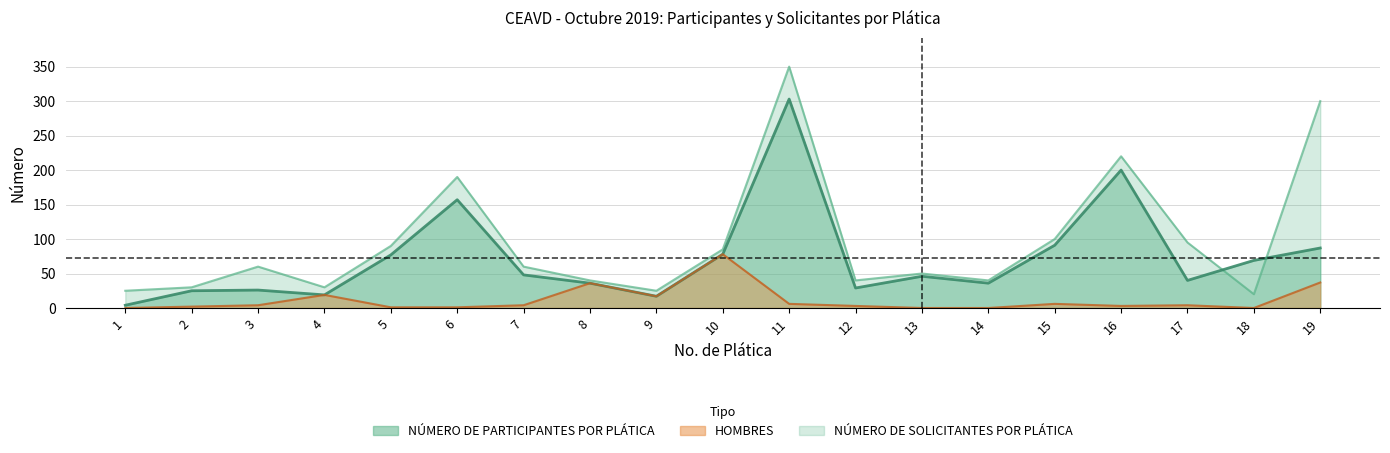

What is the value of the NÚMERO DE PARTICIPANTES POR PLÁTICA point at the 15th from the left?

91